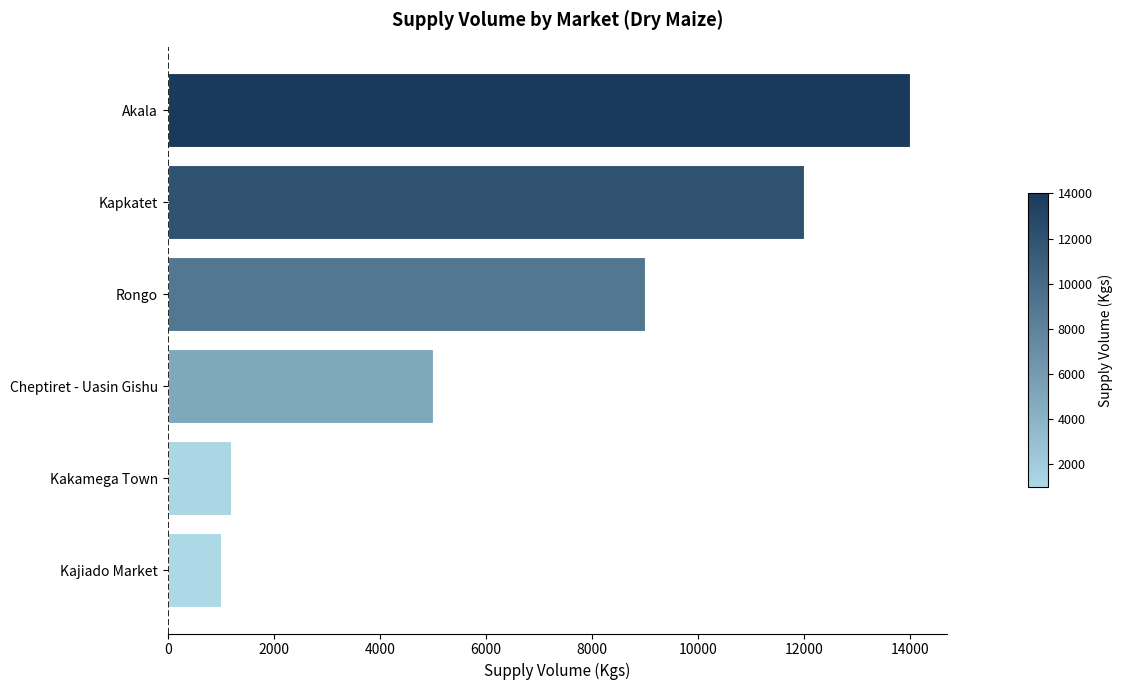

Rank the categories by value from highest to lowest.

Akala, Kapkatet, Rongo, Cheptiret - Uasin Gishu, Kakamega Town, Kajiado Market